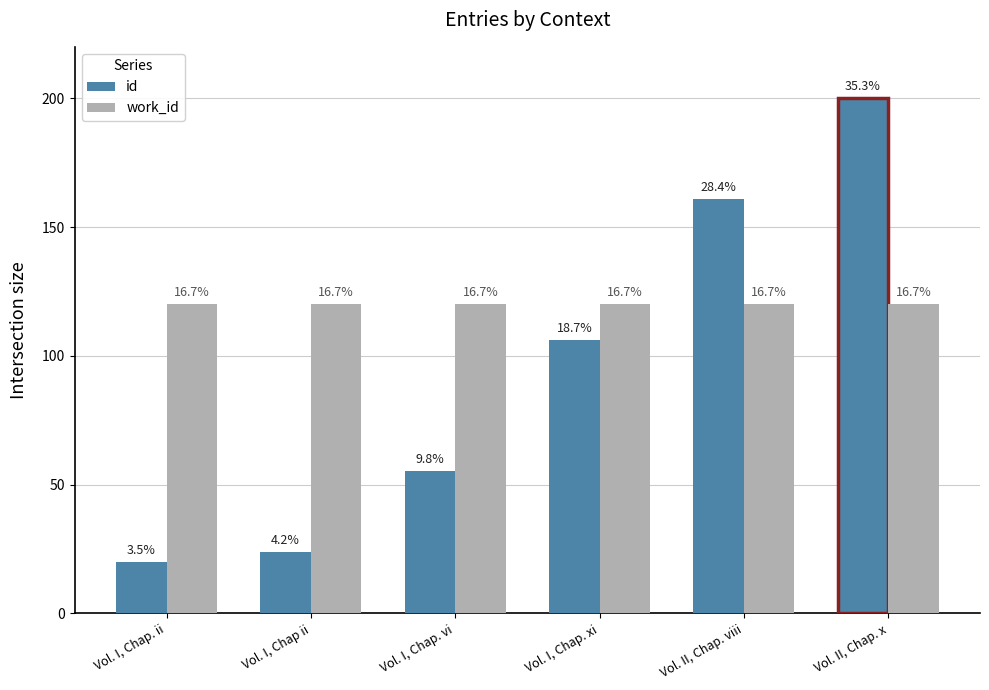

Reading left to right, what are all the values shown in this chart?

id: 20.0	23.9	55.2	106.1	160.9	200.0
work_id: 120.0	120.0	120.0	120.0	120.0	120.0